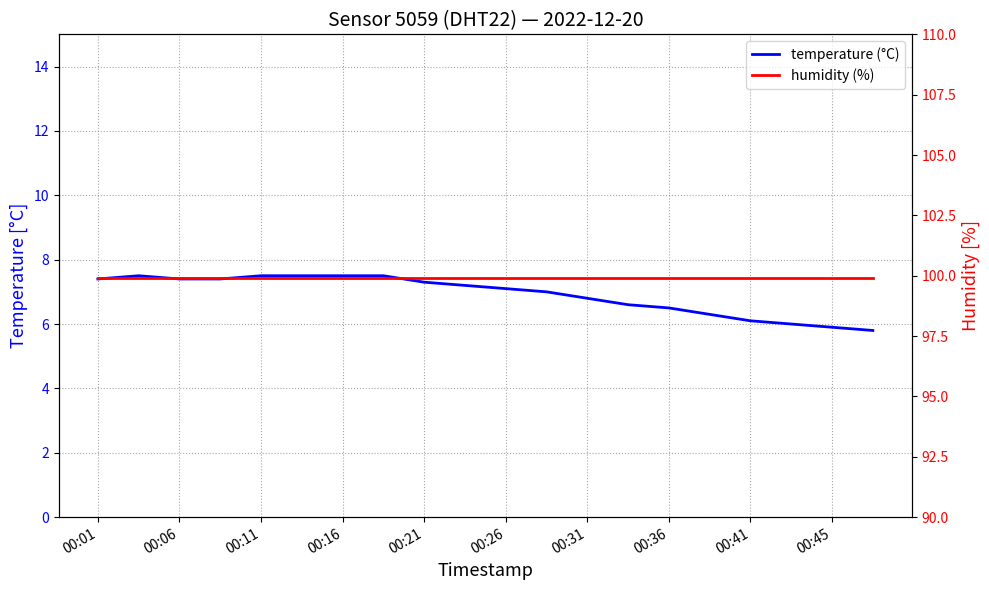

True or false: temperature (°C) and humidity (%) intersect in this chart.

False